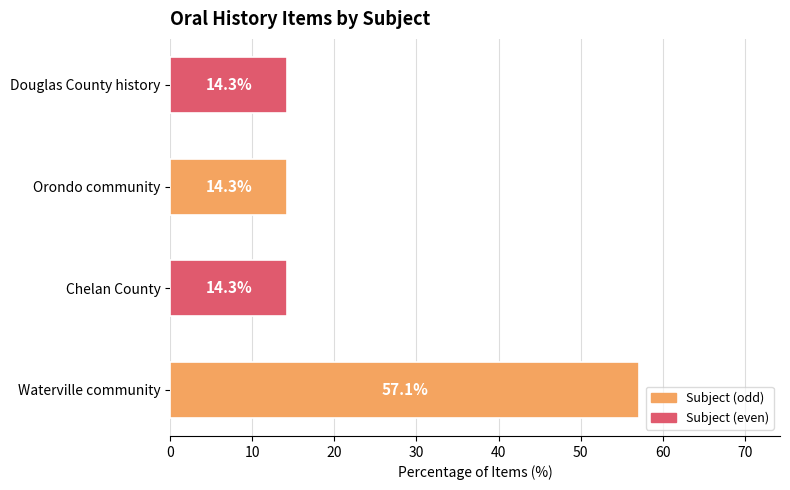

True or false: the data shows 3.0 at Douglas County history.

False